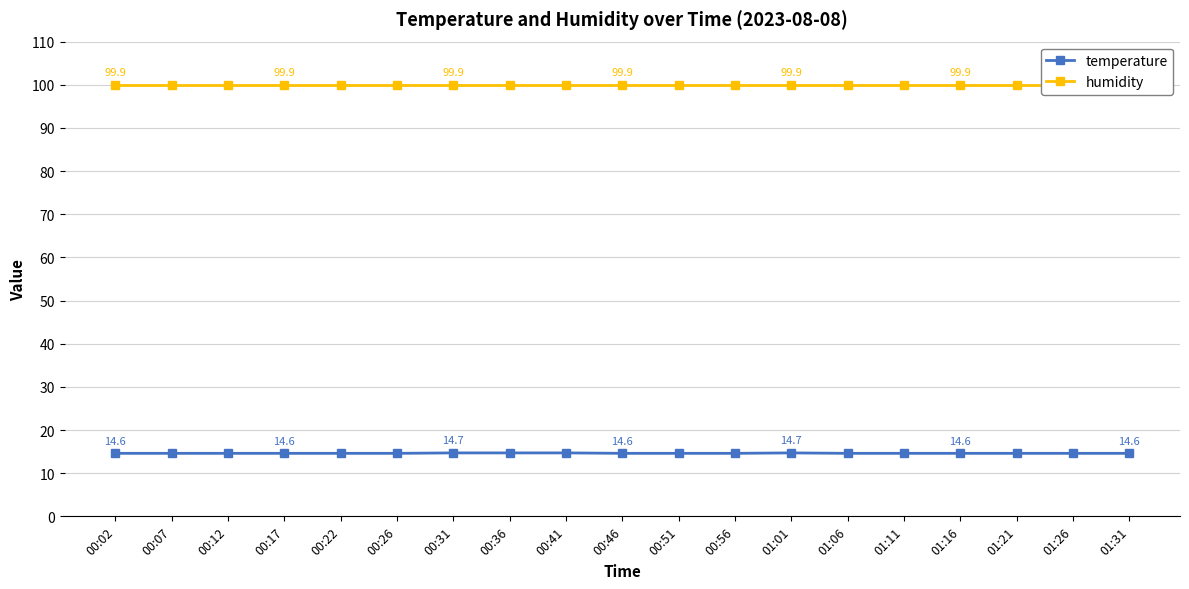

What is the greatest value displayed?

99.9